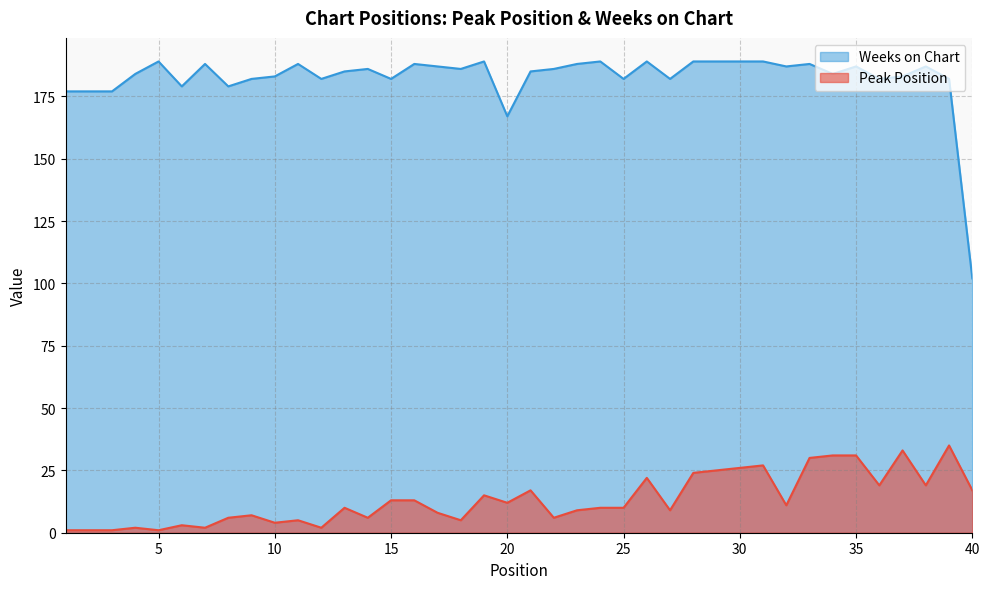

Reading left to right, transcribe all the data shown in this chart.

Peak Position: 1=1	2=1	3=1	4=2	5=1	6=3	7=2	8=6	9=7	10=4	11=5	12=2	13=10	14=6	15=13	16=13	17=8	18=5	19=15	20=12	21=17	22=6	23=9	24=10	25=10	26=22	27=9	28=24	29=25	30=26	31=27	32=11	33=30	34=31	35=31	36=19	37=33	38=19	39=35	40=17
Weeks on Chart: 1=177	2=177	3=177	4=184	5=189	6=179	7=188	8=179	9=182	10=183	11=188	12=182	13=185	14=186	15=182	16=188	17=187	18=186	19=189	20=167	21=185	22=186	23=188	24=189	25=182	26=189	27=182	28=189	29=189	30=189	31=189	32=187	33=188	34=184	35=187	36=182	37=183	38=187	39=182	40=102